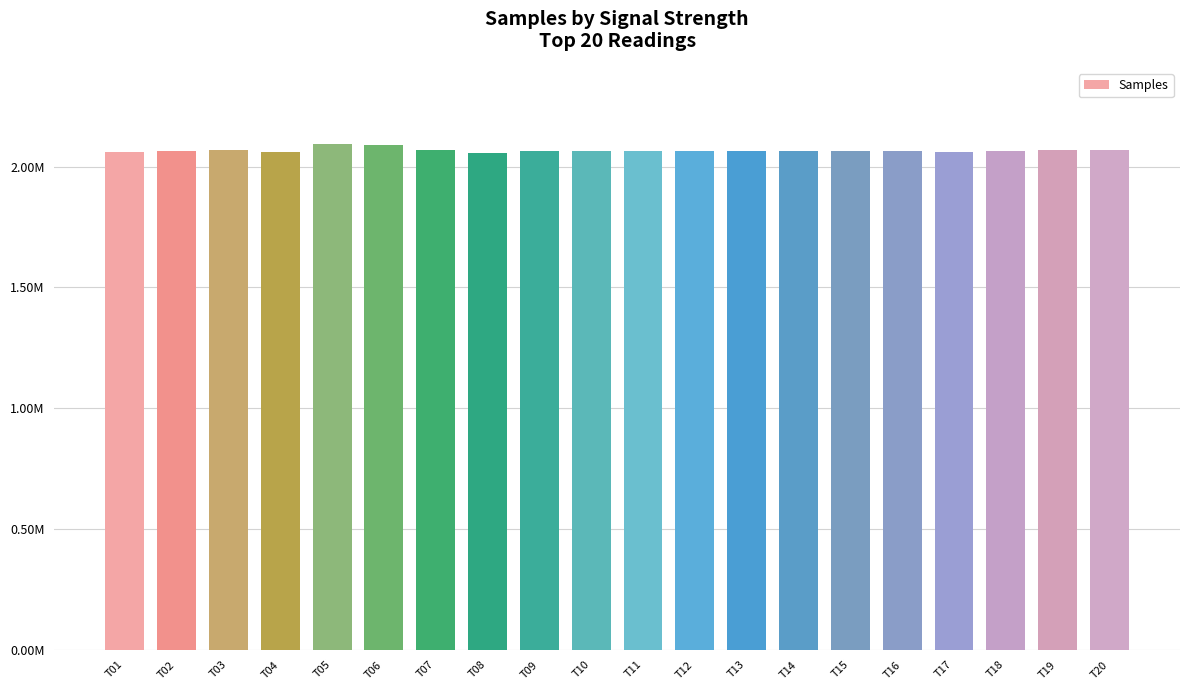

Approximately how many times larger is the value at T03 compared to T16?

1.0